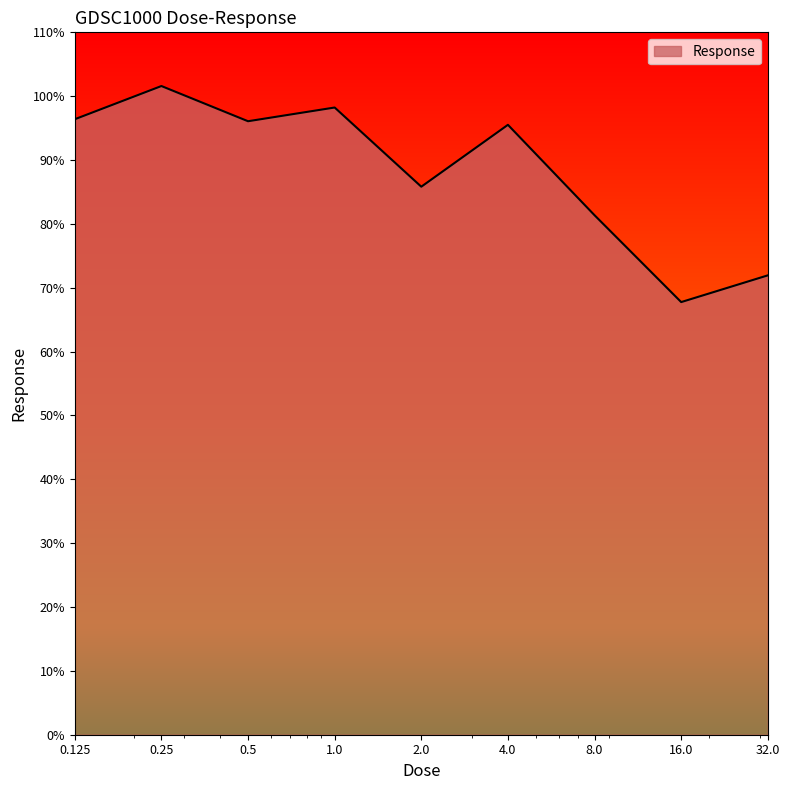

How many lines are shown in the chart?

1